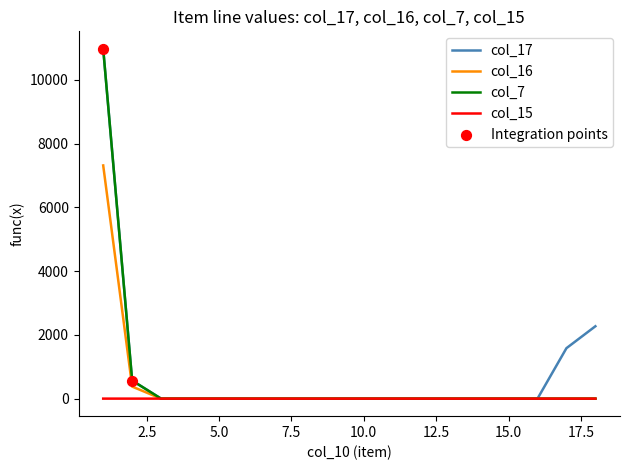

How many lines are shown in the chart?

4